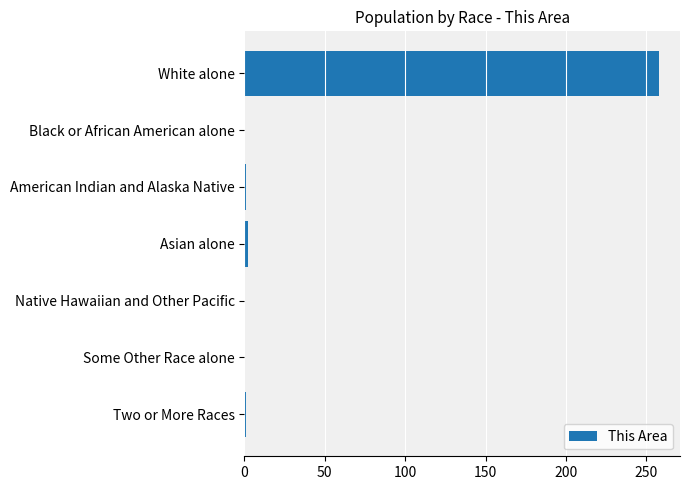

At which category does the chart reach its peak across all series?

White alone